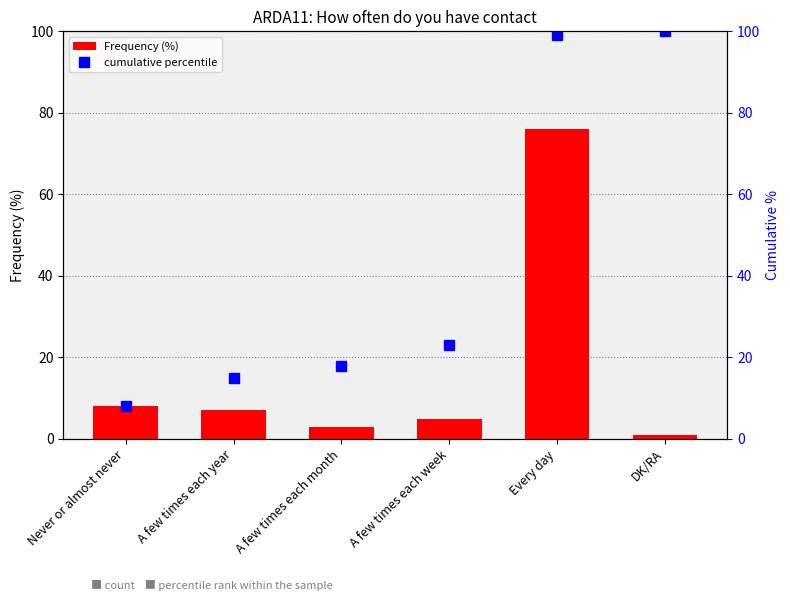

Rank the series by their average value, from highest to lowest.

cumulative percentile, Frequency (%)